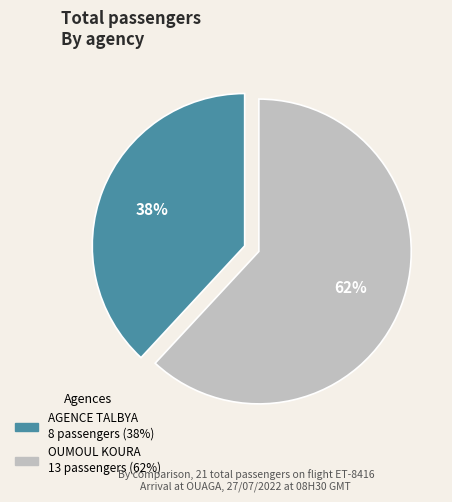

Does any single category account for the majority?

Yes